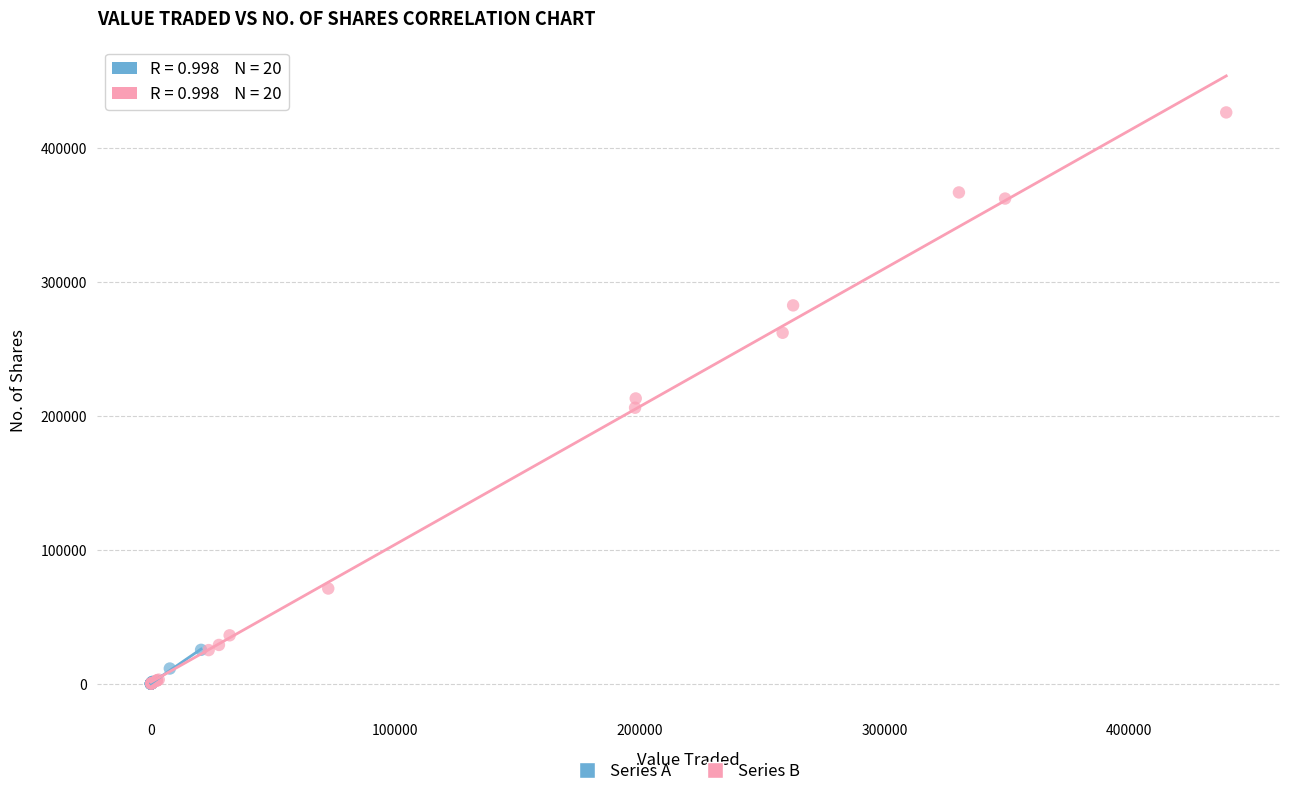

Which series has the widest spread of Y values?

Series B